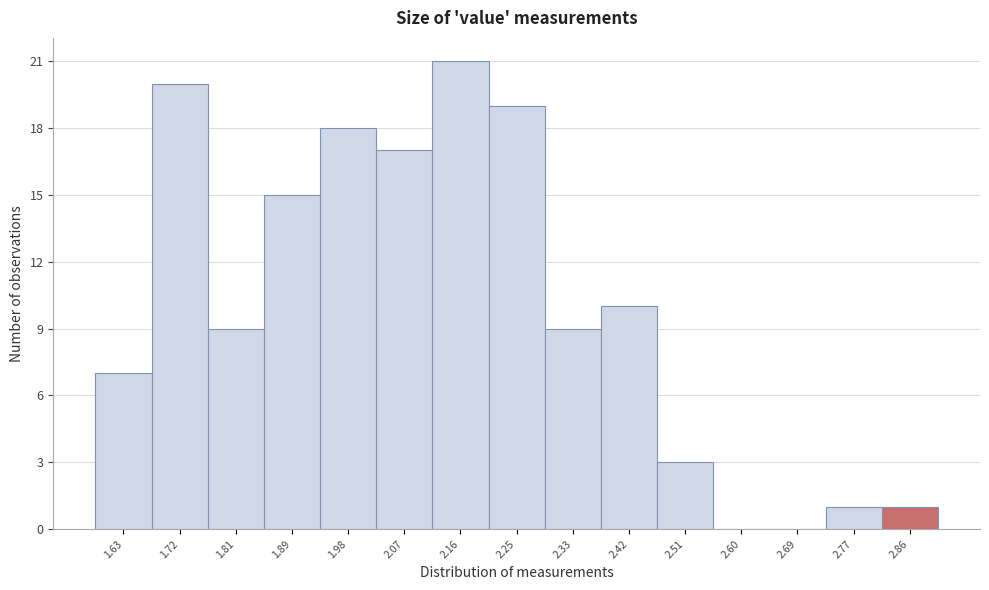

Reading left to right, what are all the values shown in this chart?

1.63=7	1.72=20	1.81=9	1.89=15	1.98=18	2.07=17	2.16=21	2.25=19	2.33=9	2.42=10	2.51=3	2.60=0	2.69=0	2.77=1	2.86=1